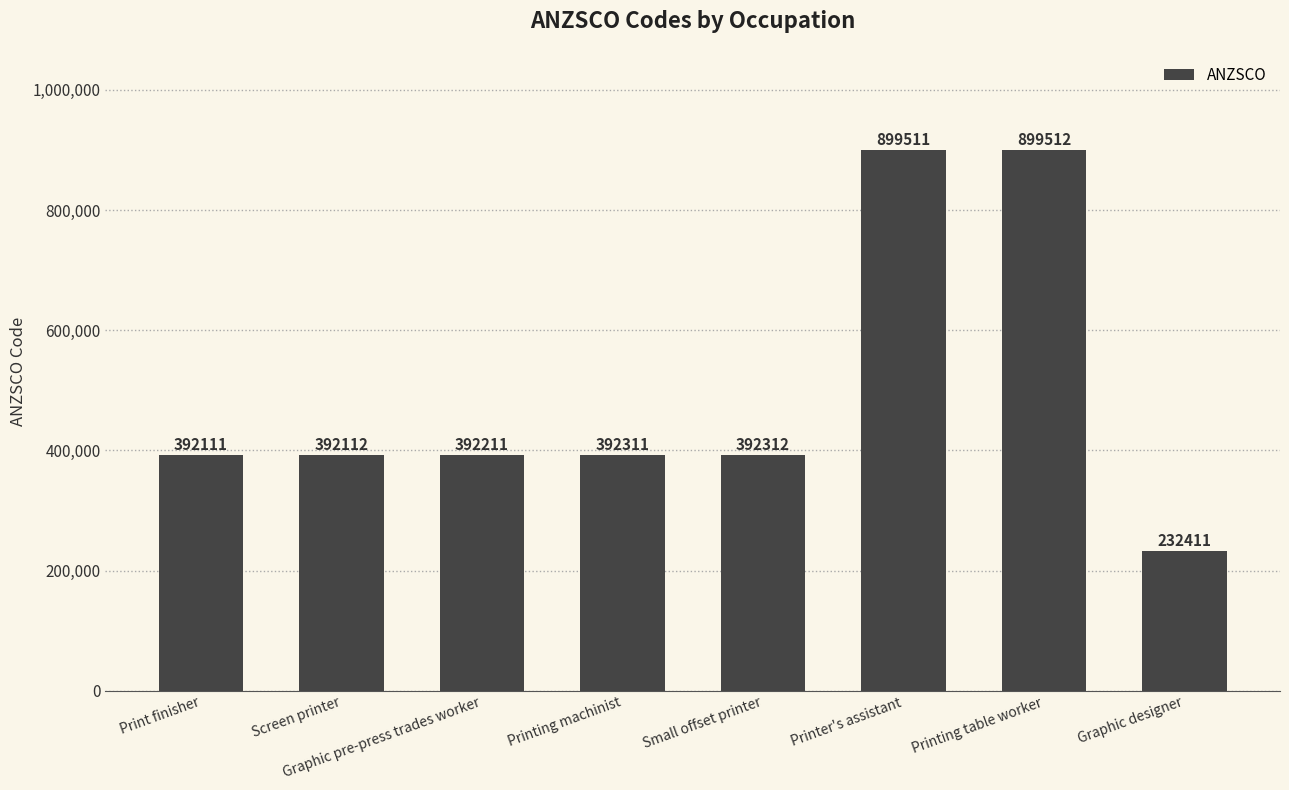

The chart shows a value of 379086 at Graphic designer. True or false?

False